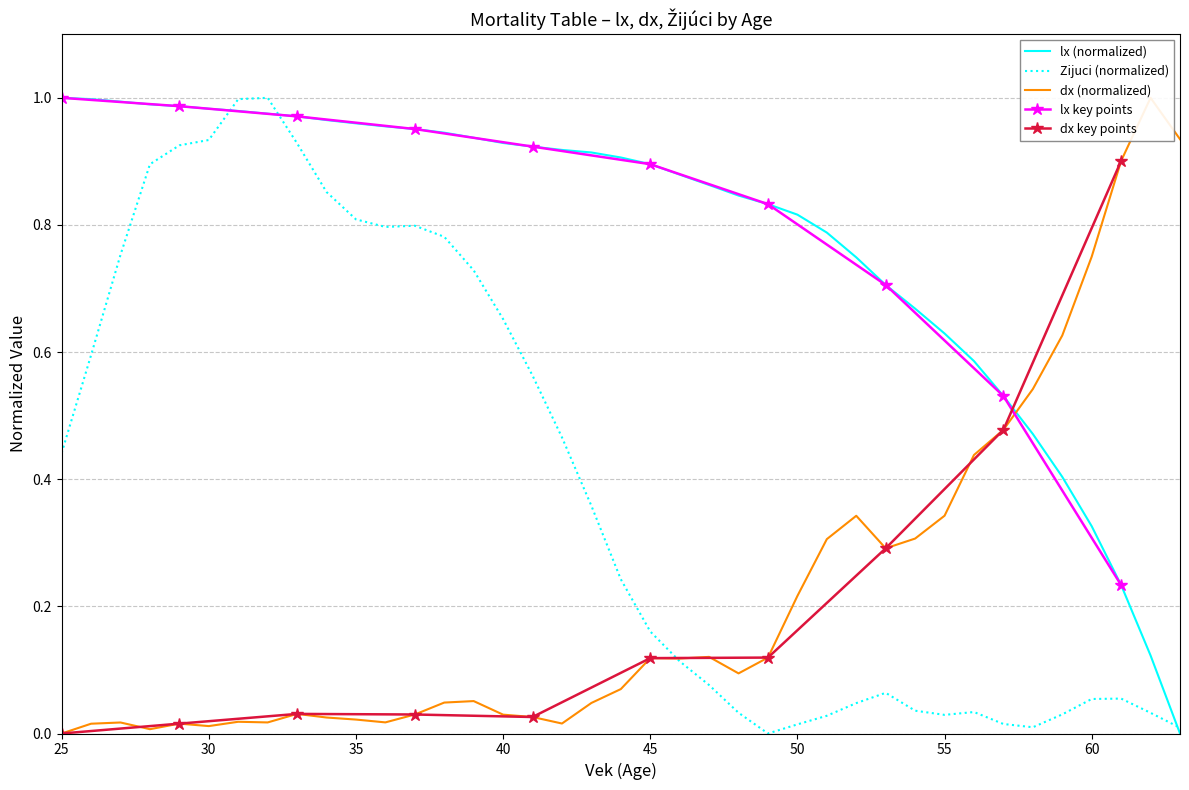

At which label is lx closest to 0?

63